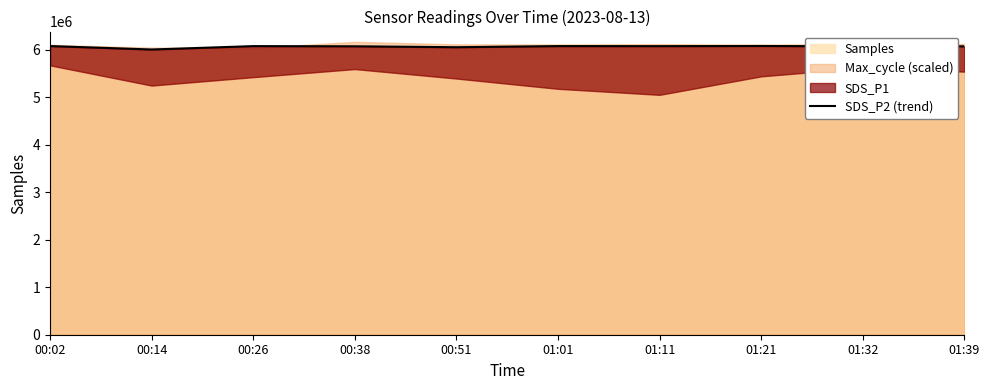

What is the value of the 8th point from the left?

6084230